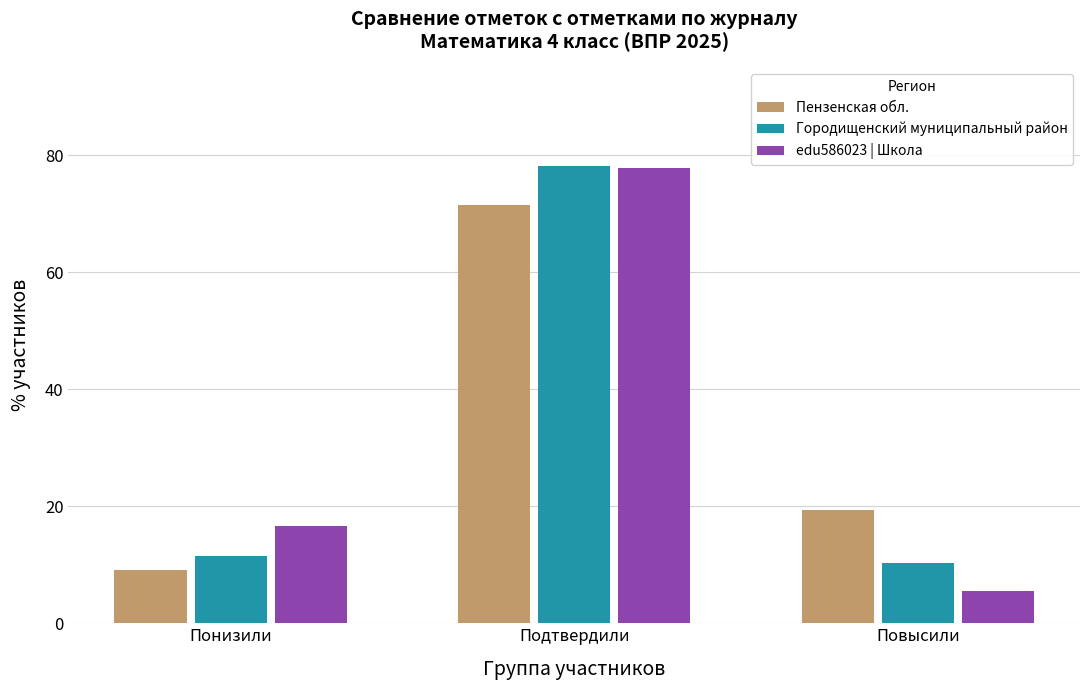

What position from the left is Понизили?

1